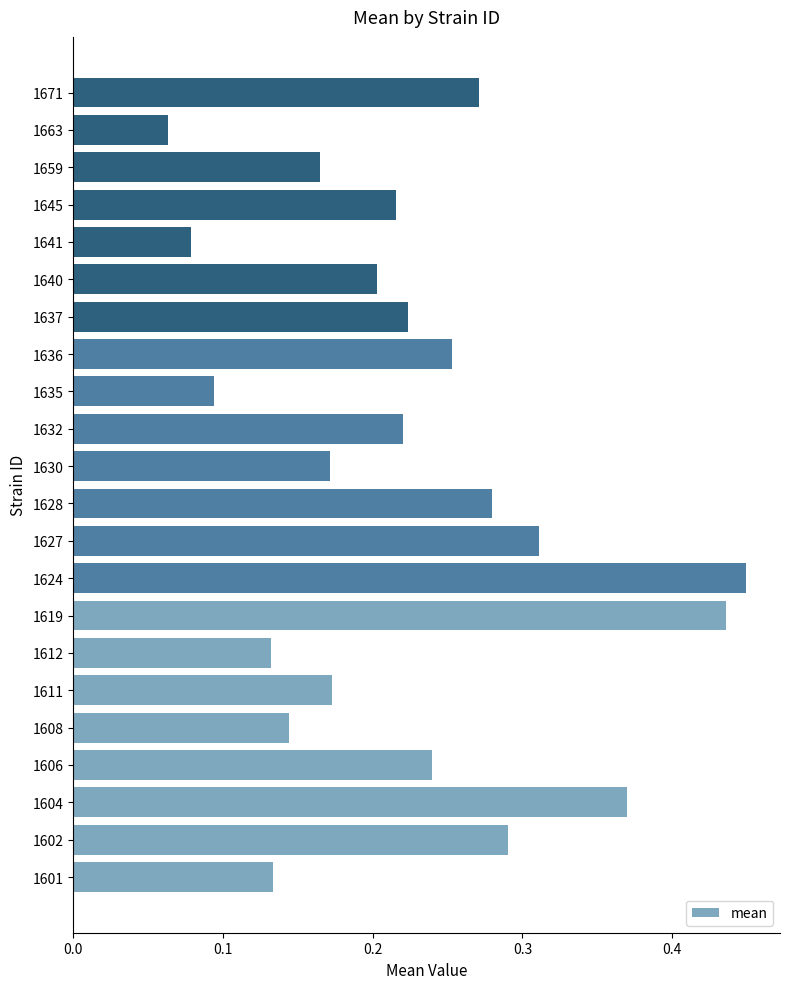

At which category does the chart reach its peak across all series?

1624